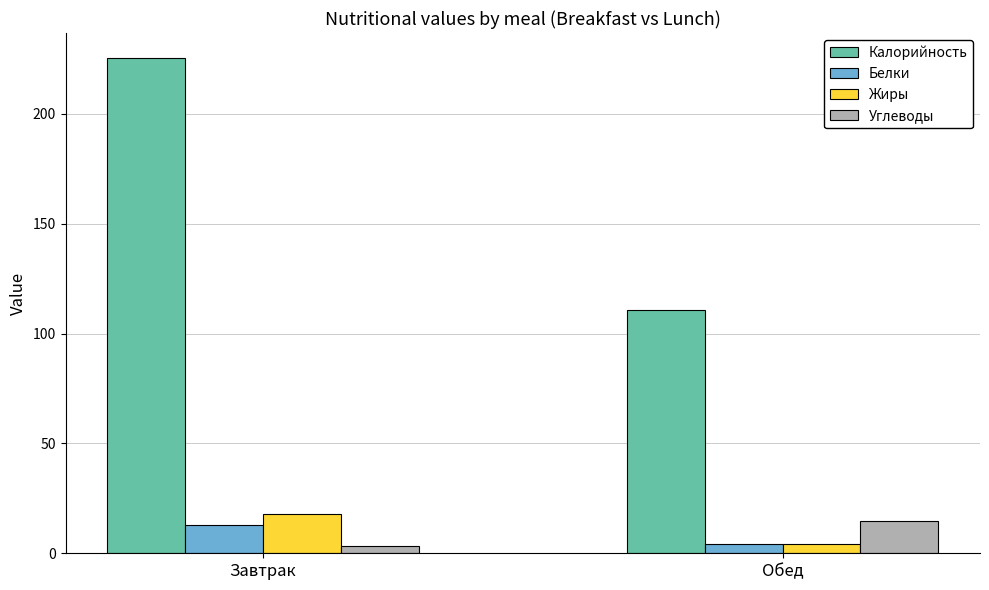

What is the label of the 2nd bar from the right?

Завтрак